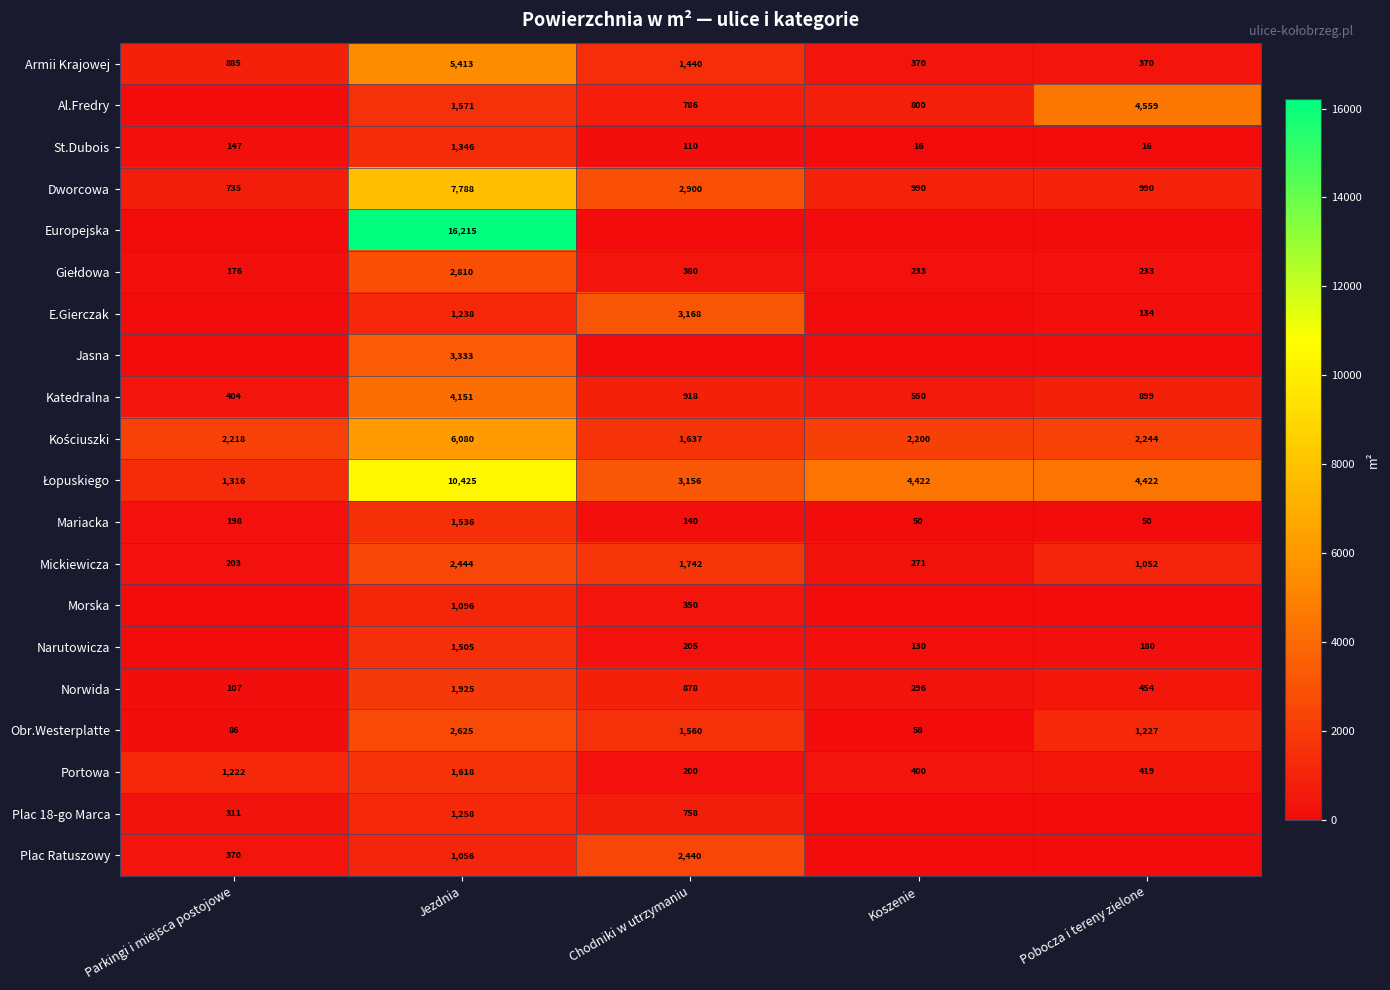

The Plac 18-go Marca series shows 311 at Parkingi i miejsca postojowe. True or false?

True